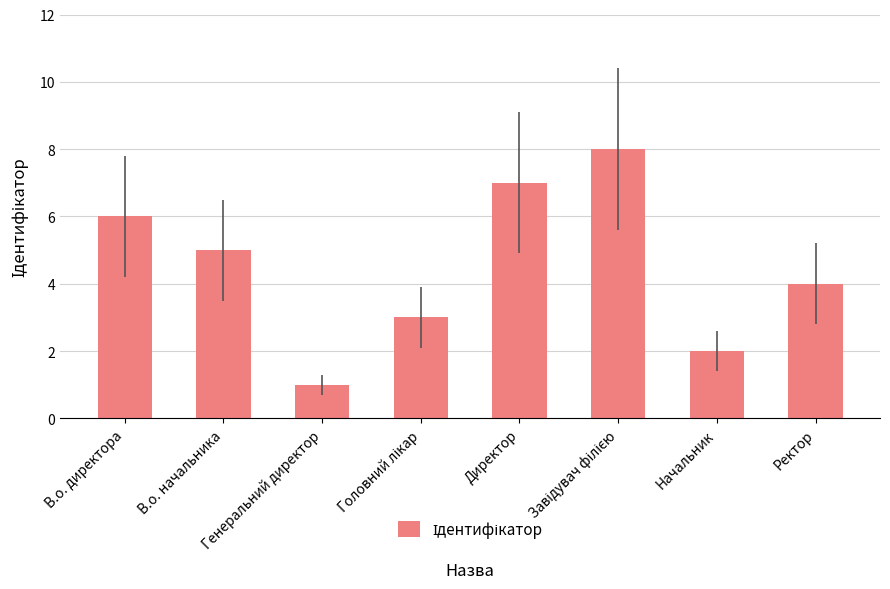

At which label is the value closest to 4?

Ректор